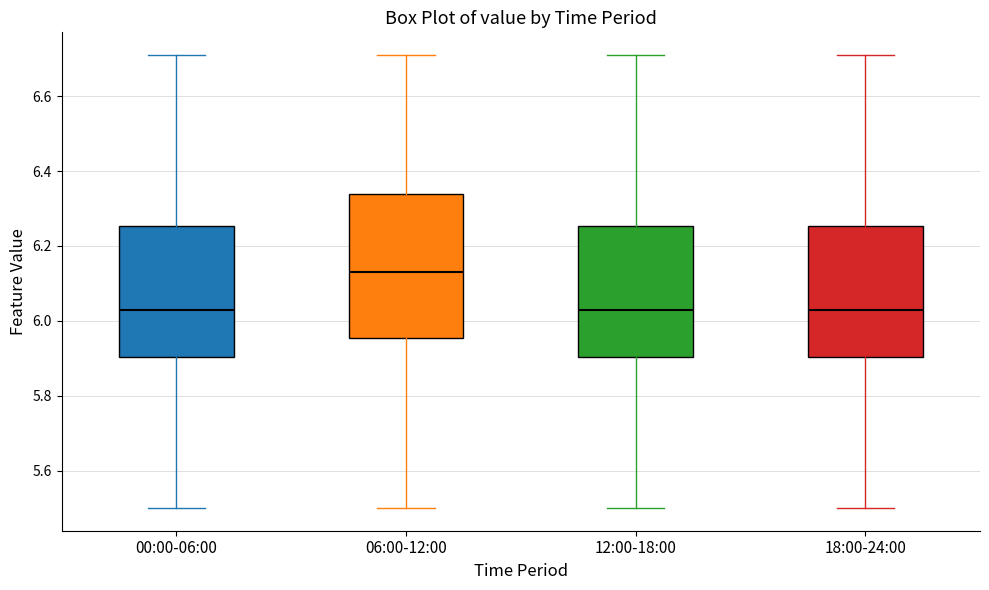

Reading left to right, transcribe this box plot: for each box, give where its median line is, the range the box spans, and where its two whiskers end, as read against the y-axis. The values are not printed on the chart, so give them approximately, as read against the axis.

00:00-06:00: median 6.04, box 5.90 to 6.26, whiskers 5.50 to 6.72
06:00-12:00: median 6.14, box 5.96 to 6.34, whiskers 5.50 to 6.72
12:00-18:00: median 6.04, box 5.90 to 6.26, whiskers 5.50 to 6.72
18:00-24:00: median 6.04, box 5.90 to 6.26, whiskers 5.50 to 6.72